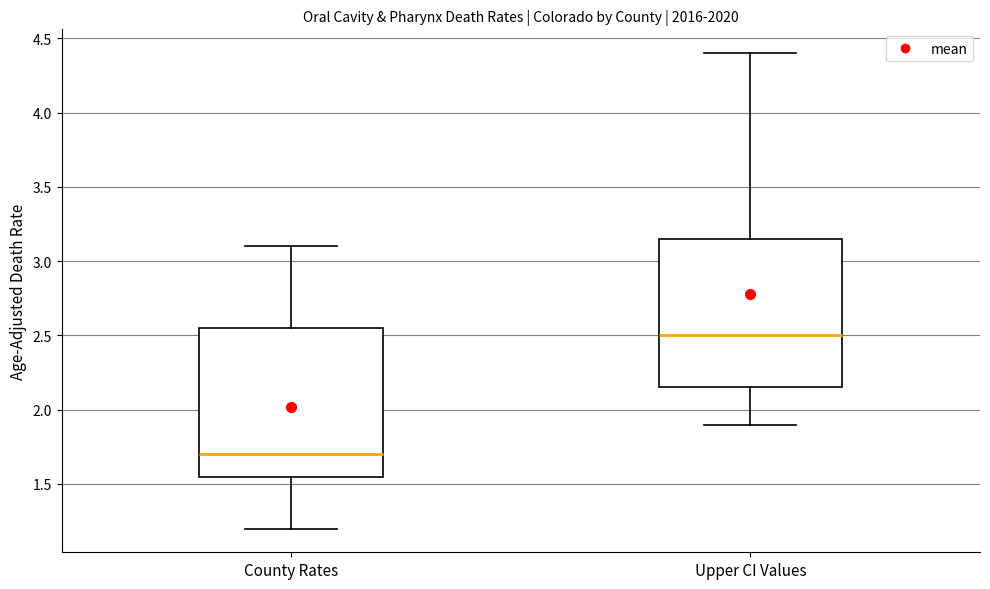

Which box's median line is the highest?

Upper CI Values